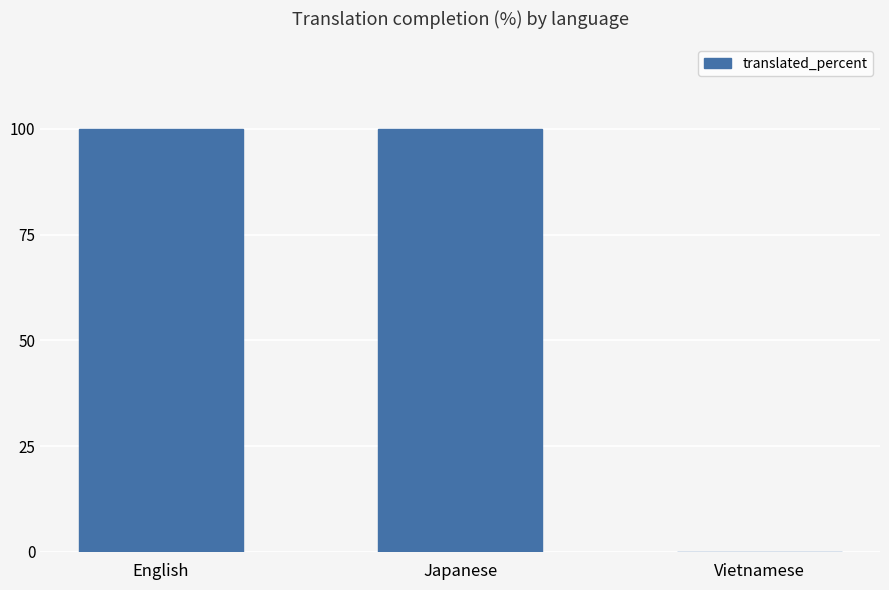

Count the number of categories in the chart.

3